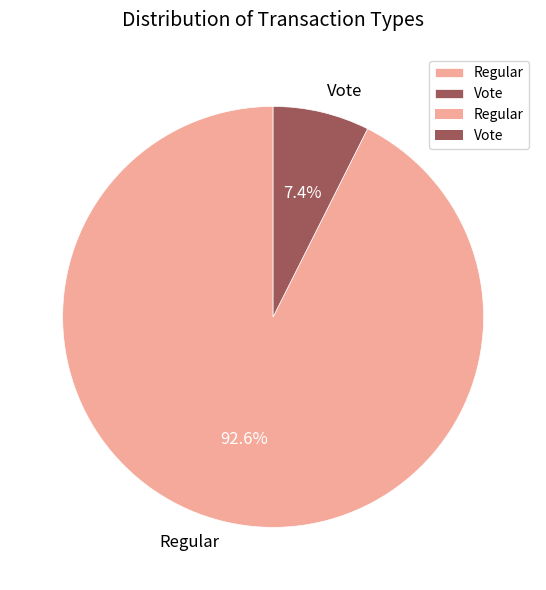

To the nearest percent, what percentage of the pie is Regular?

93%